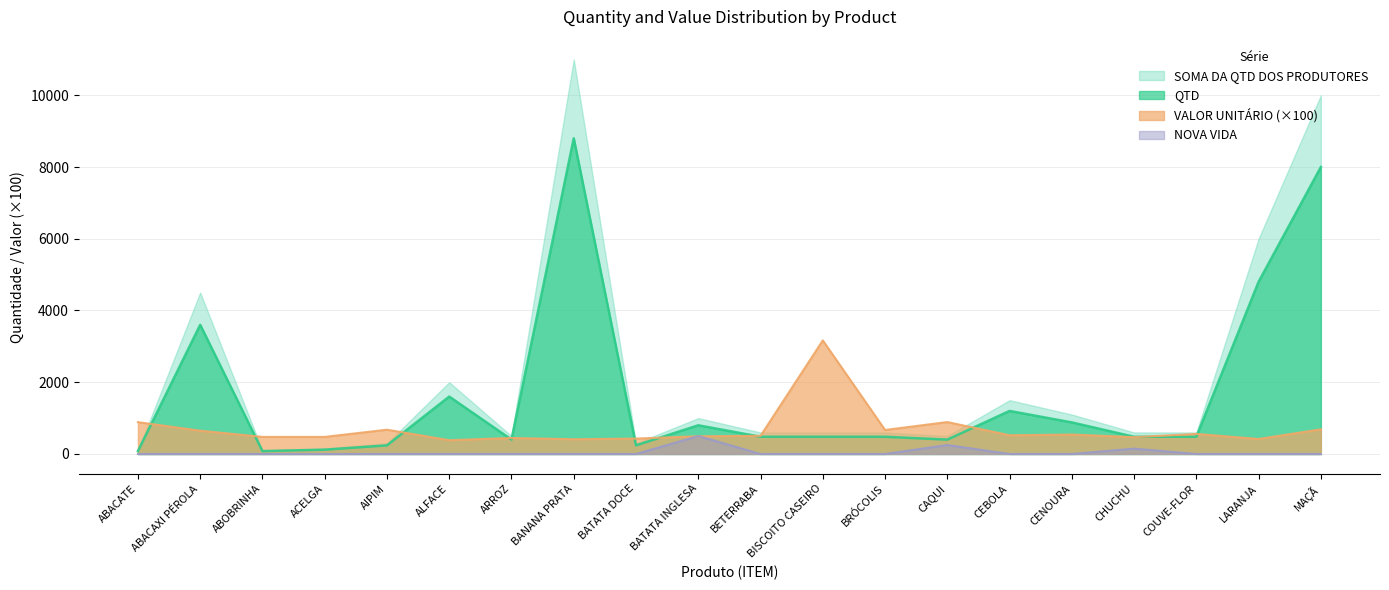

The value of QTD at CEBOLA is 380.6. True or false?

False